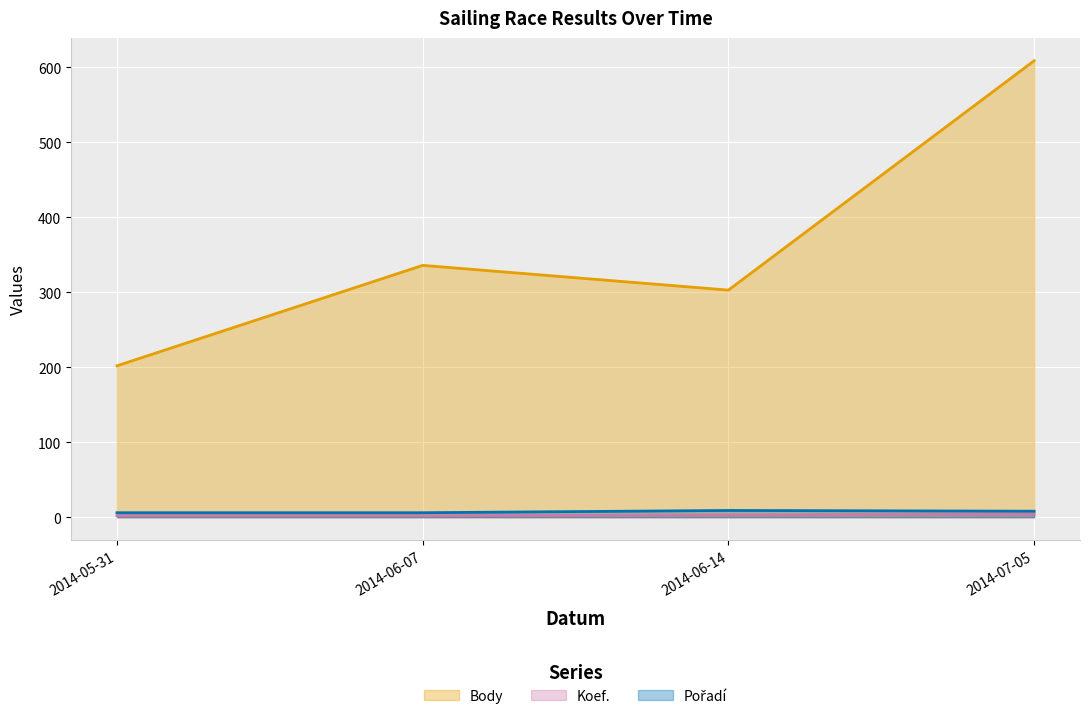

Reading left to right, what are all the values shown in this chart?

Body: 2014-05-31=202	2014-06-07=336	2014-06-14=303	2014-07-05=609
Koef.: 2014-05-31=2	2014-06-07=2	2014-06-14=3	2014-07-05=4
Pořadí: 2014-05-31=6	2014-06-07=6	2014-06-14=9	2014-07-05=8